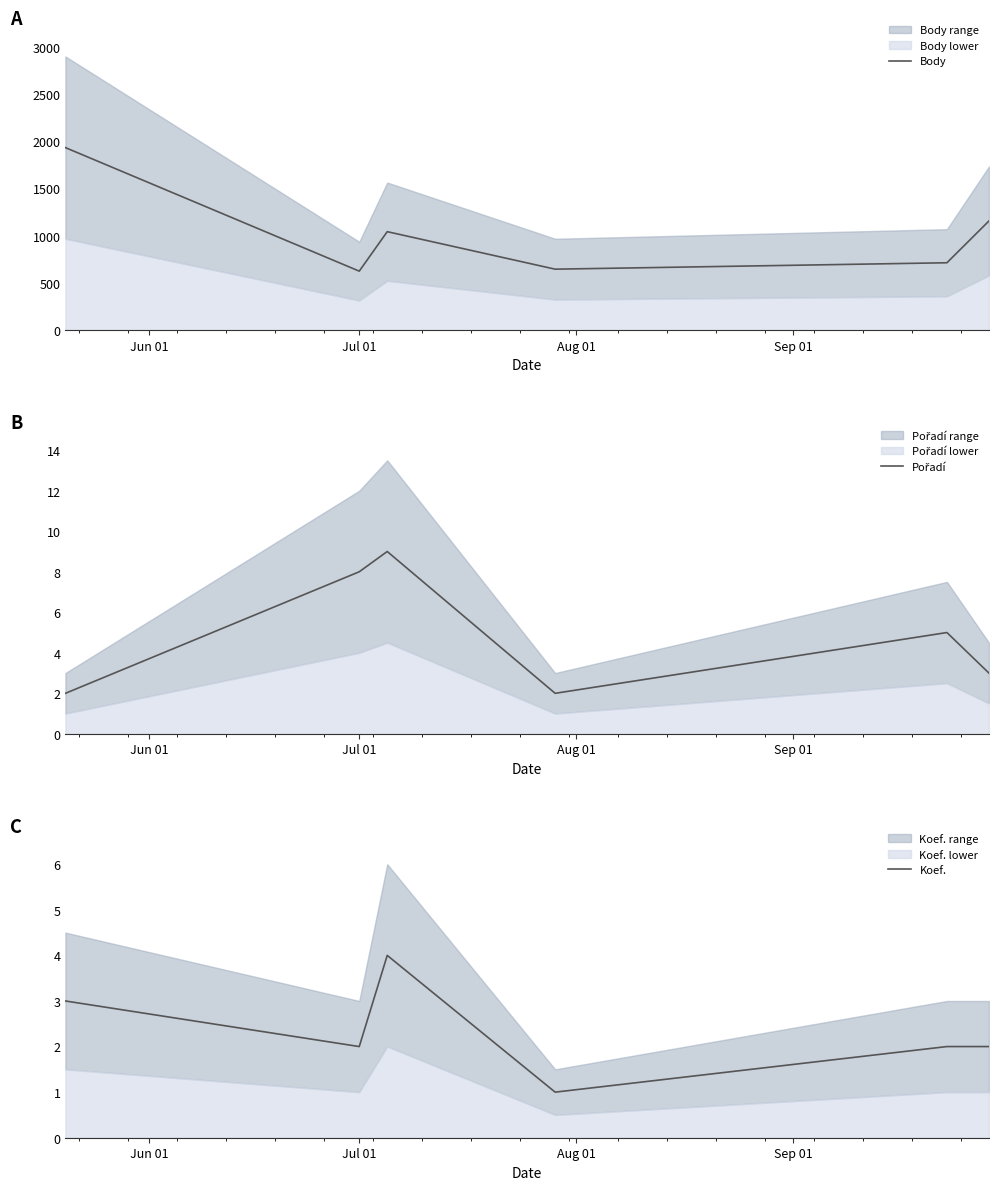

Reading left to right, extract all data points from this chart.

Body: 1935	624	1043	645	713	1156
Pořadí: 2	8	9	2	5	3
Koef.: 3	2	4	1	2	2